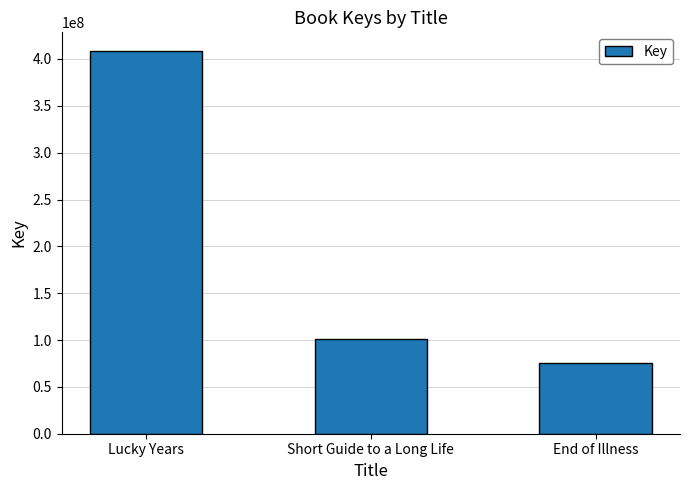

At which category does the chart reach its minimum across all series?

End of Illness